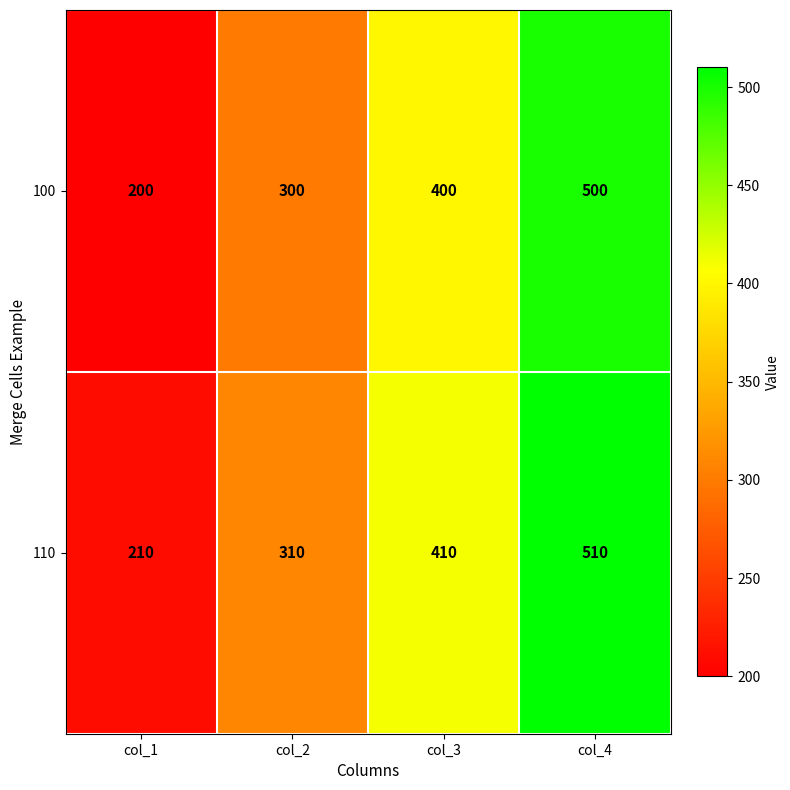

Reading right to left, extract all data points from this chart.

100: 500	400	300	200
110: 510	410	310	210